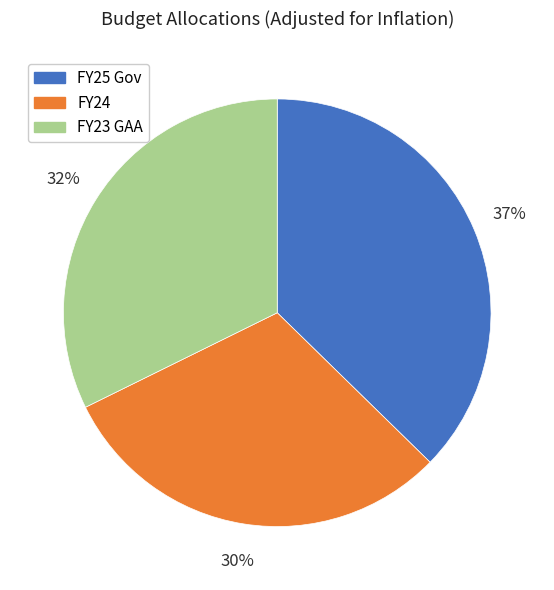

To the nearest percent, what is the difference between the FY25 Gov and FY24 slice percentages?

7%